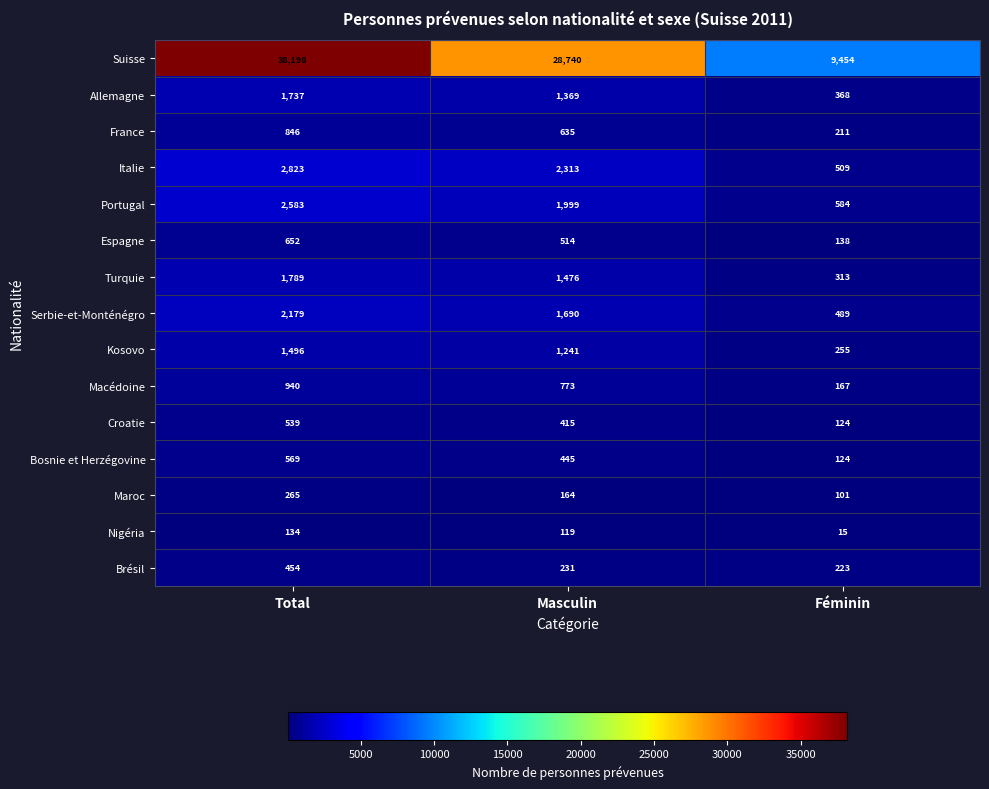

What is the sum of the Italie values at Masculin and Féminin?

2822